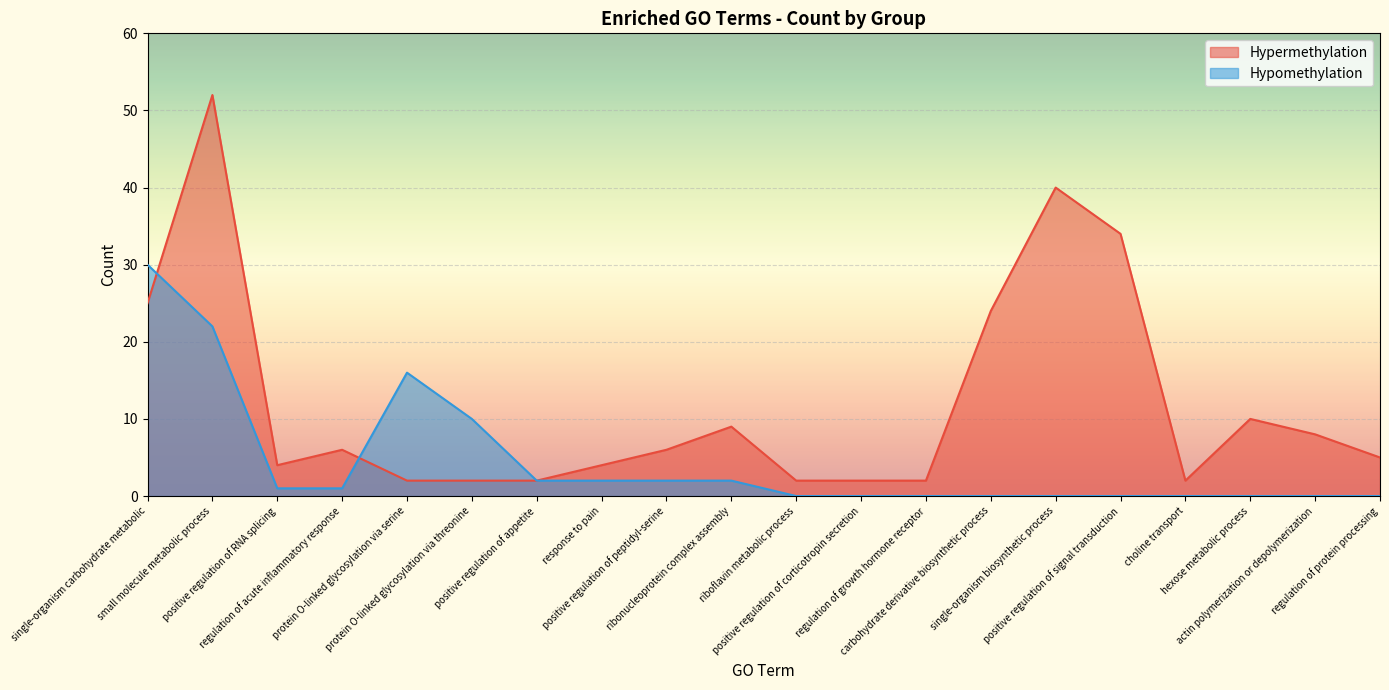

At which category does Hypermethylation reach its first local peak?

small molecule metabolic process